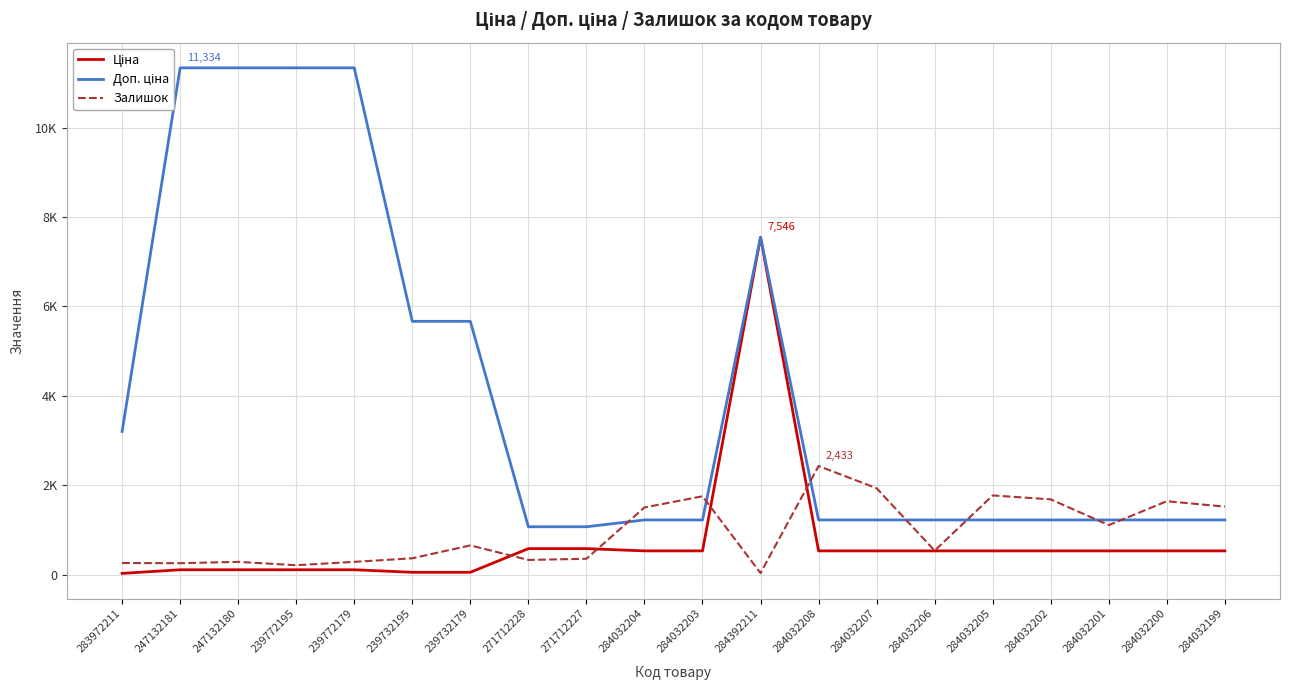

Which series changed the most between 271712227 and 284032208?

Залишок